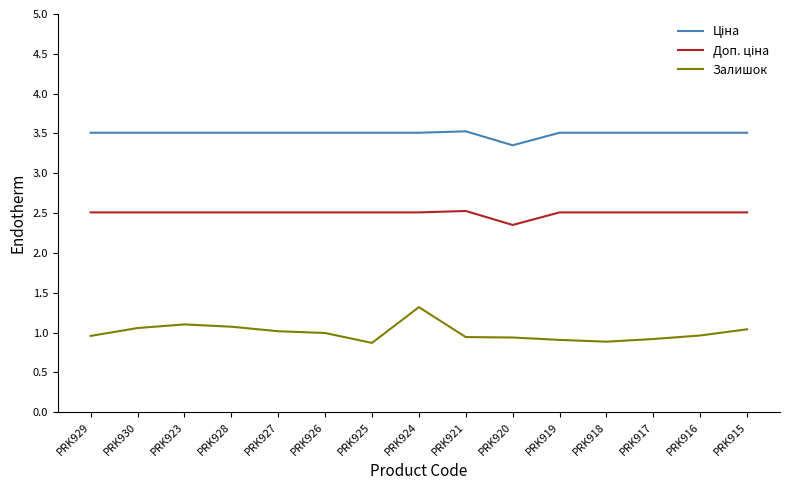

What position from the left is PRK923?

3